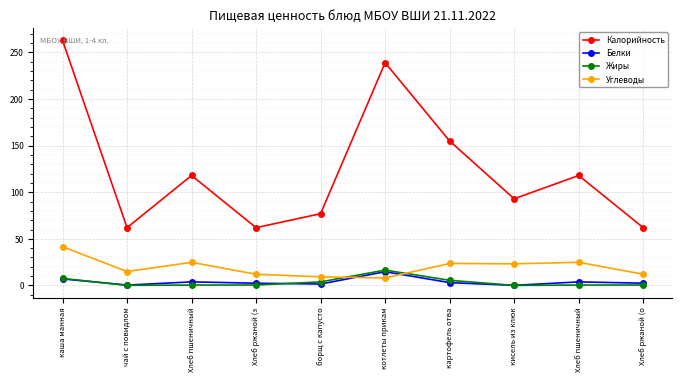

What are all the series names shown in the legend?

Калорийность, Белки, Жиры, Углеводы